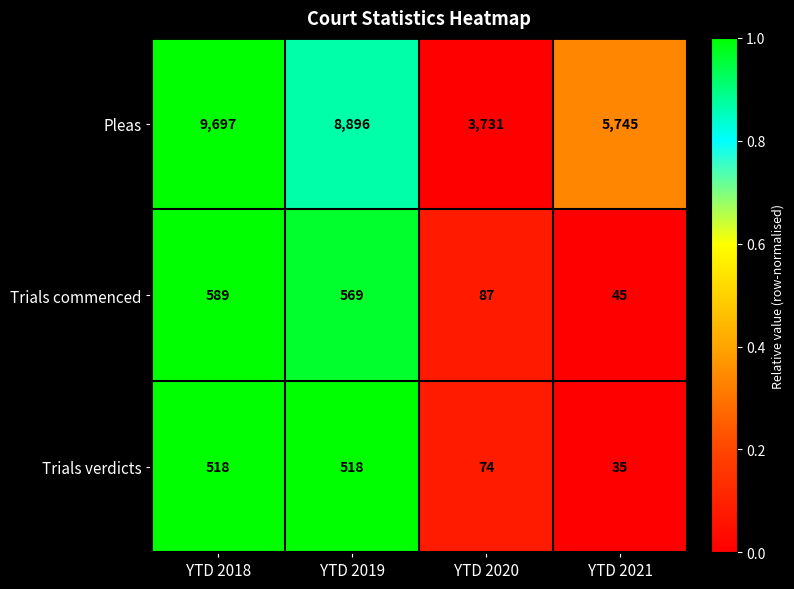

Is the value of Trials commenced at YTD 2020 greater than the value of Pleas at YTD 2020?

No